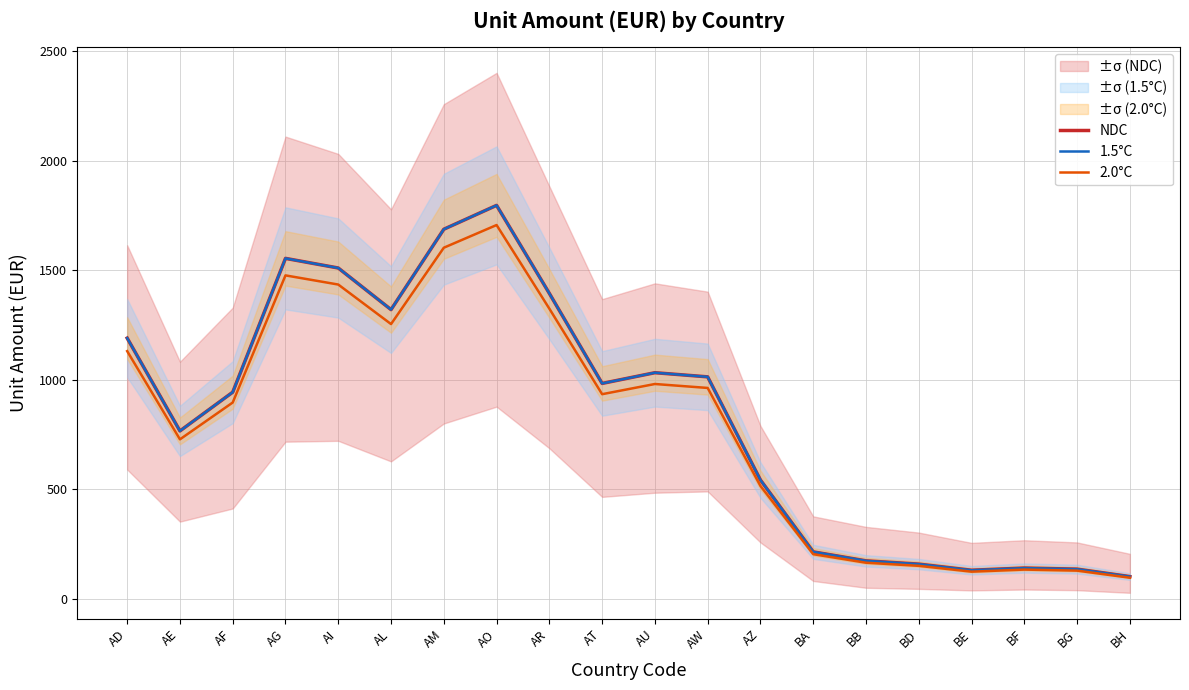

Rank the categories by 1.5°C value from lowest to highest.

BH, BE, BG, BF, BD, BB, BA, AZ, AE, AF, AT, AW, AU, AD, AL, AR, AI, AG, AM, AO